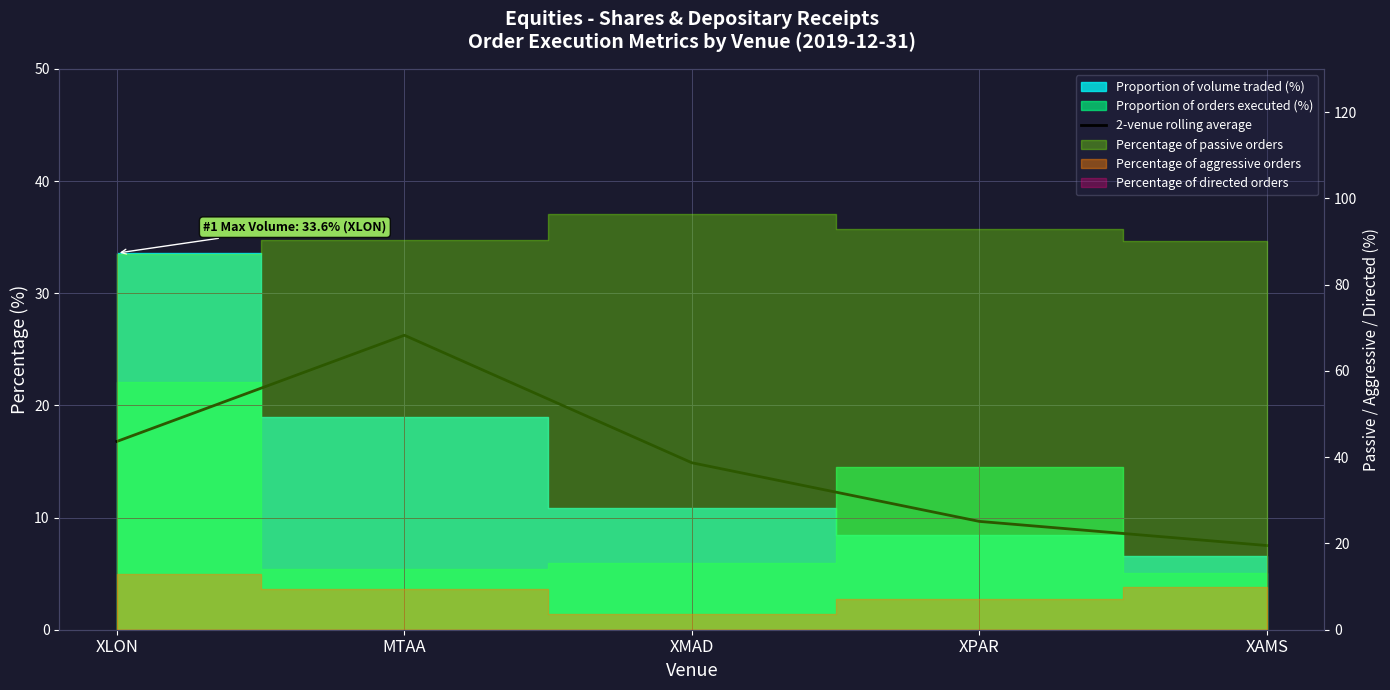

Read the value at XPAR.

9.7